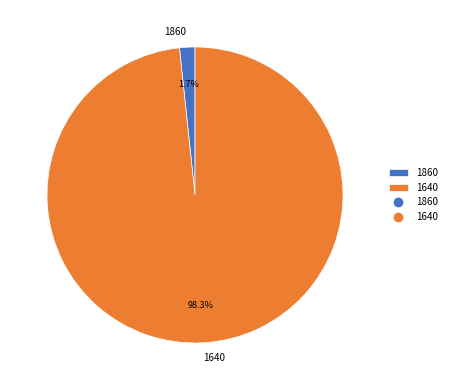

Which slice represents more than half of the pie?

1640